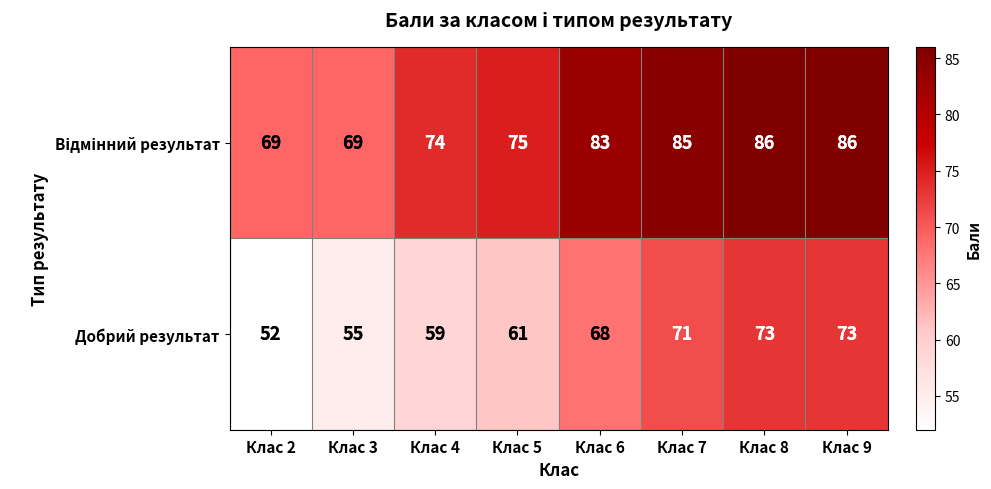

What is the average value of the Добрий результат series?

64